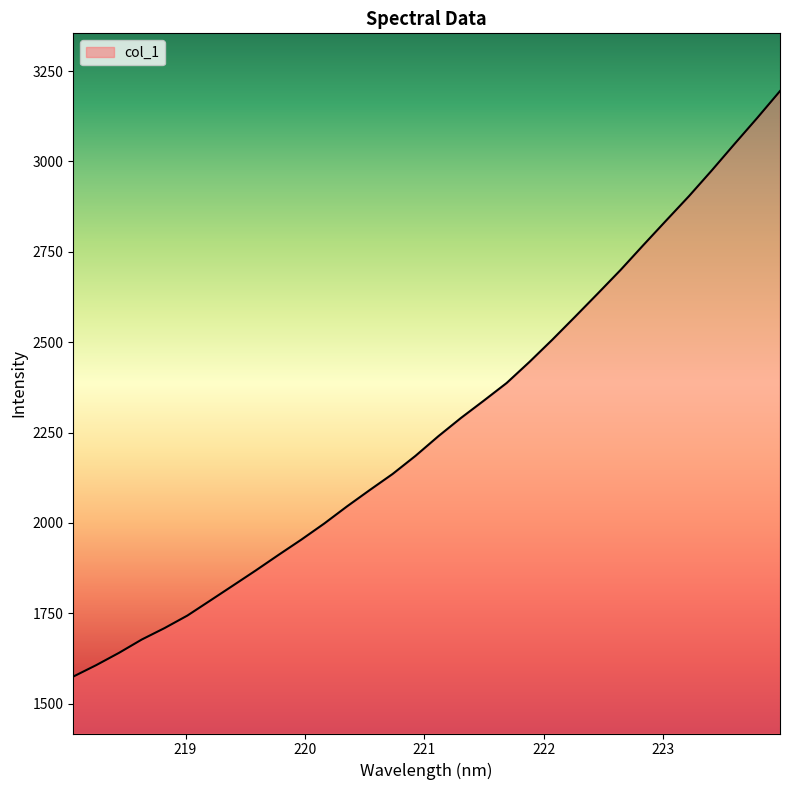

True or false: the data has more than 0 interior local peaks.

False